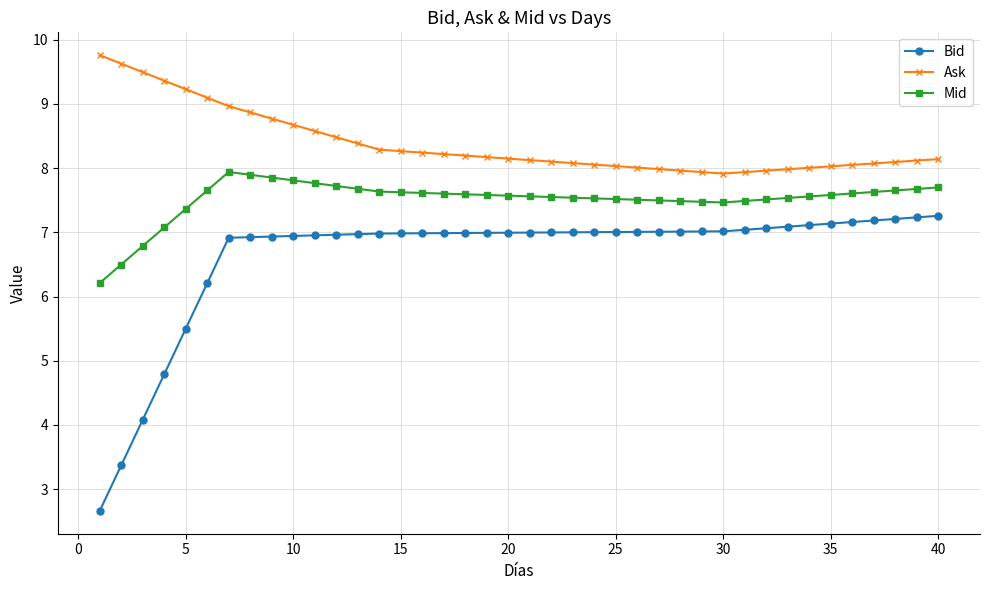

What is the maximum value for Ask?

9.8